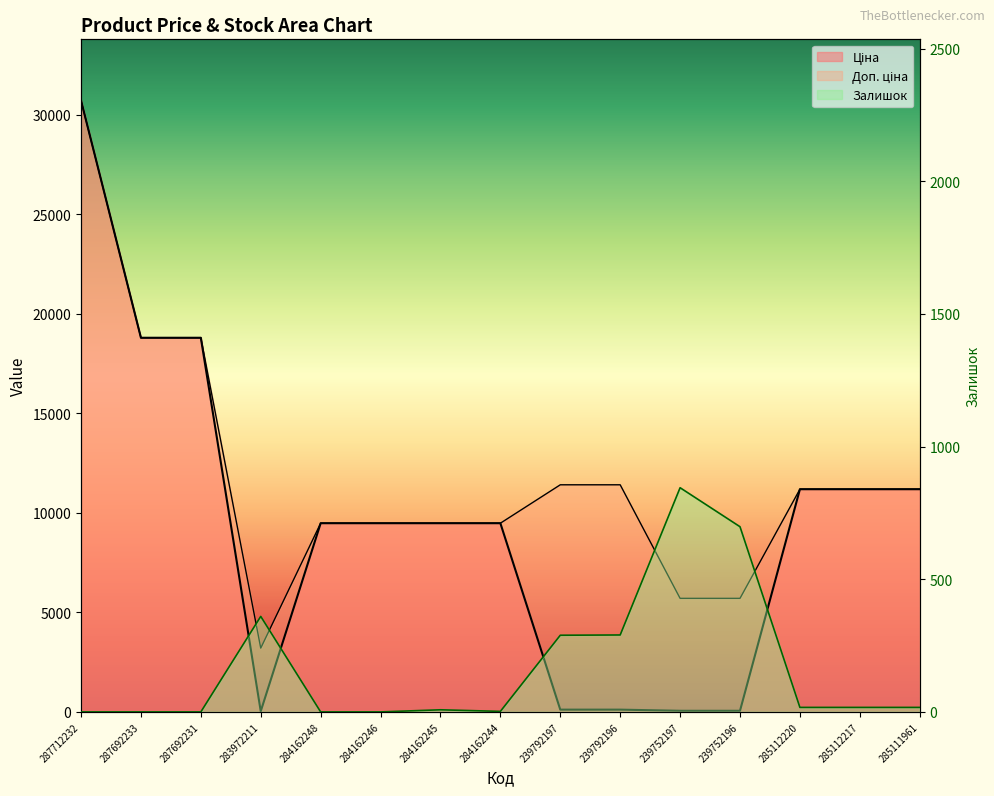

What is the maximum value for Доп. ціна?

30717.1